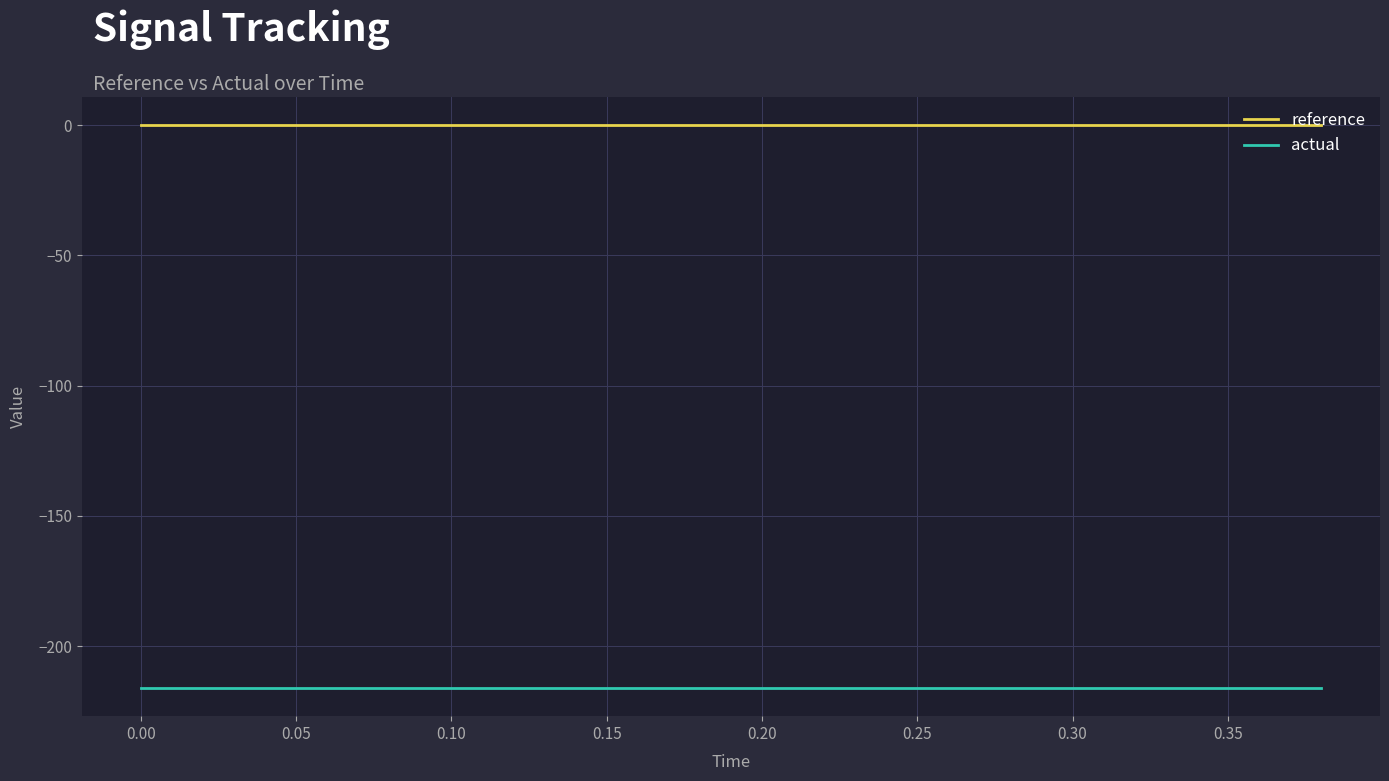

True or false: actual and reference cross at least once.

False